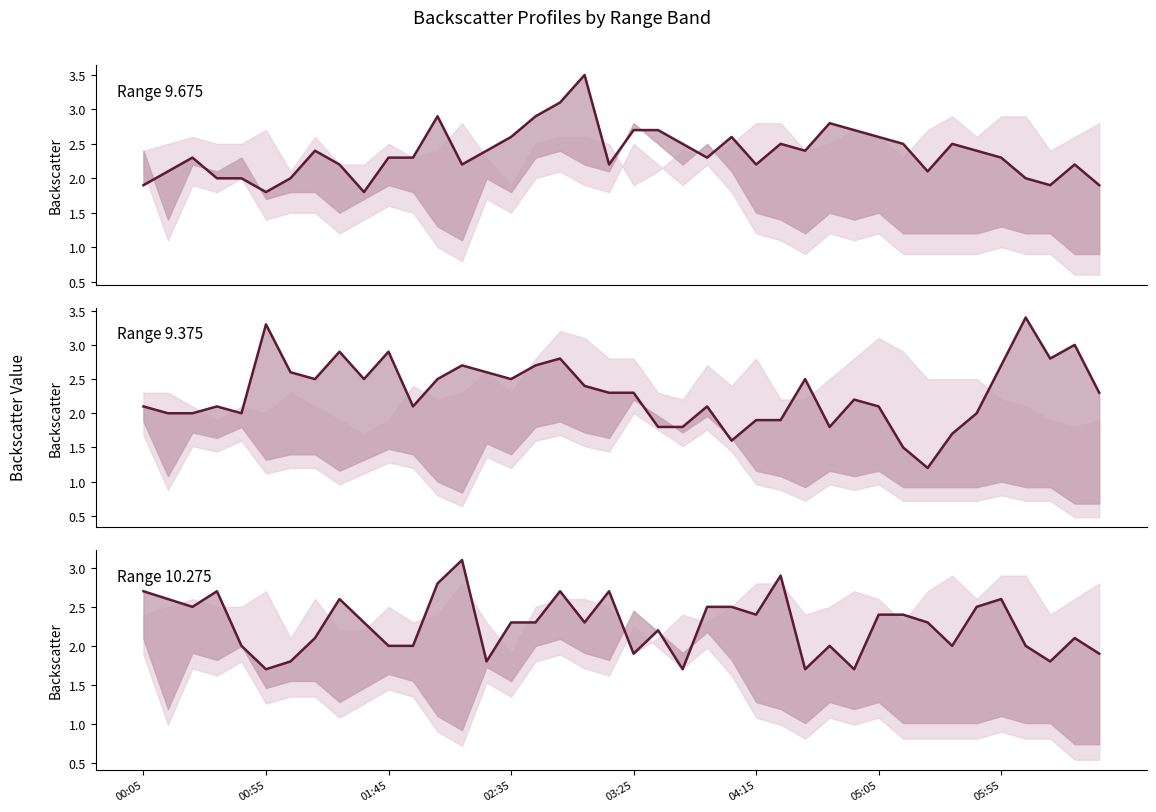

Reading left to right, what are all the values shown in this chart?

9.675: 1.9	2.1	2.3	2.0	2.0	1.8	2.0	2.4	2.2	1.8	2.3	2.3	2.9	2.2	2.4	2.6	2.9	3.1	3.5	2.2	2.7	2.7	2.5	2.3	2.6	2.2	2.5	2.4	2.8	2.7	2.6	2.5	2.1	2.5	2.4	2.3	2.0	1.9	2.2	1.9
9.375: 2.1	2.0	2.0	2.1	2.0	3.3	2.6	2.5	2.9	2.5	2.9	2.1	2.5	2.7	2.6	2.5	2.7	2.8	2.4	2.3	2.3	1.8	1.8	2.1	1.6	1.9	1.9	2.5	1.8	2.2	2.1	1.5	1.2	1.7	2.0	2.7	3.4	2.8	3.0	2.3
10.275: 2.7	2.6	2.5	2.7	2.0	1.7	1.8	2.1	2.6	2.3	2.0	2.0	2.8	3.1	1.8	2.3	2.3	2.7	2.3	2.7	1.9	2.2	1.7	2.5	2.5	2.4	2.9	1.7	2.0	1.7	2.4	2.4	2.3	2.0	2.5	2.6	2.0	1.8	2.1	1.9